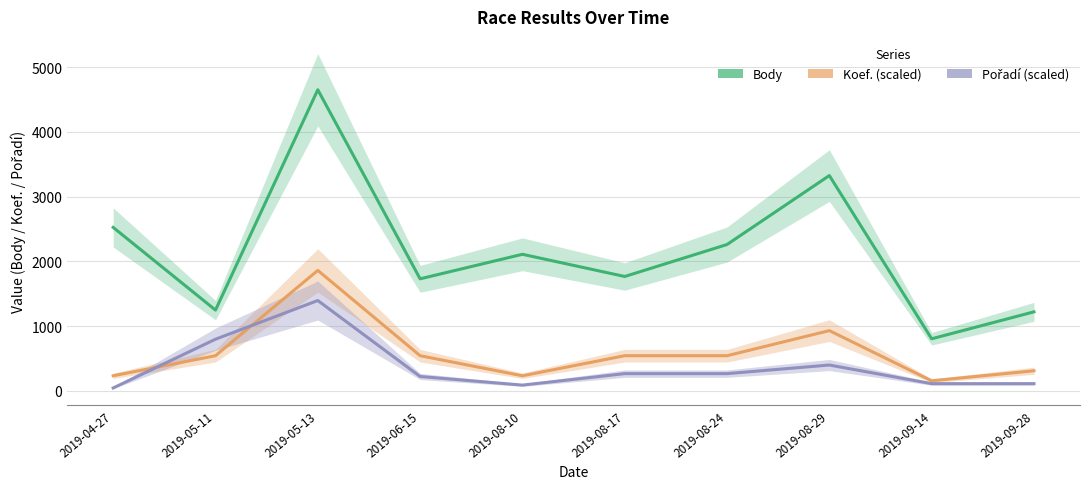

True or false: Body and Koef. (scaled) cross at least once.

False